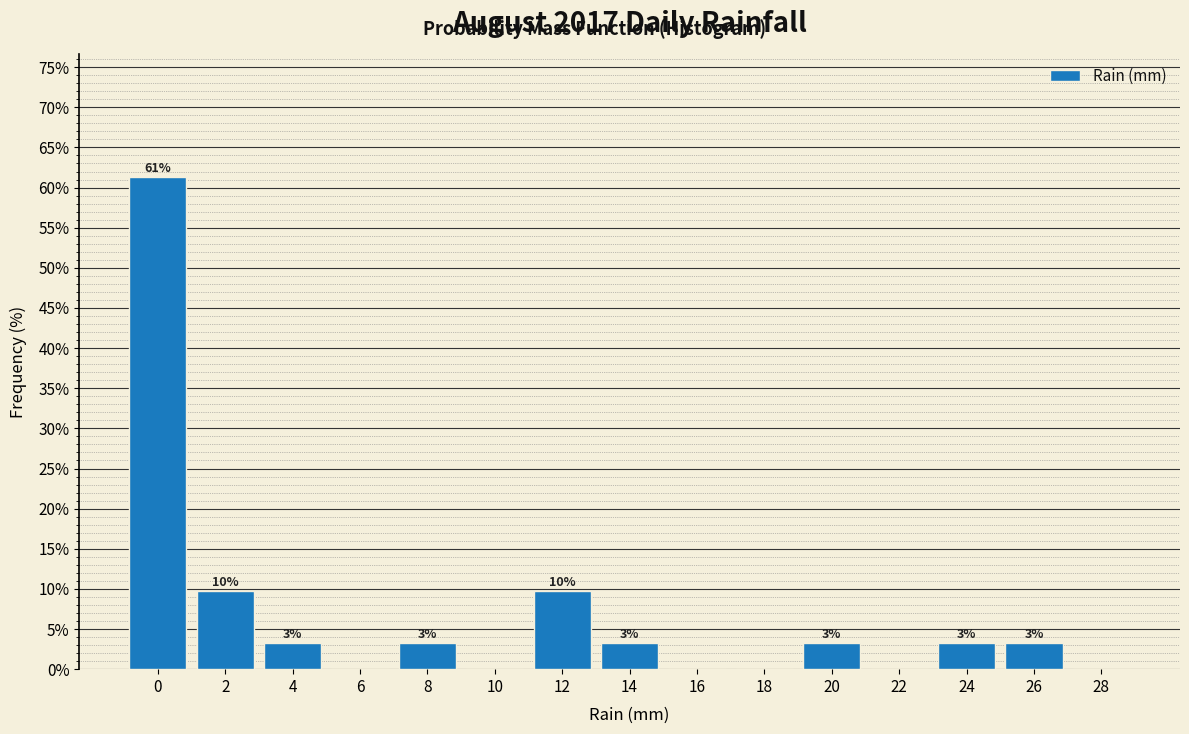

Are the bars horizontal?

No